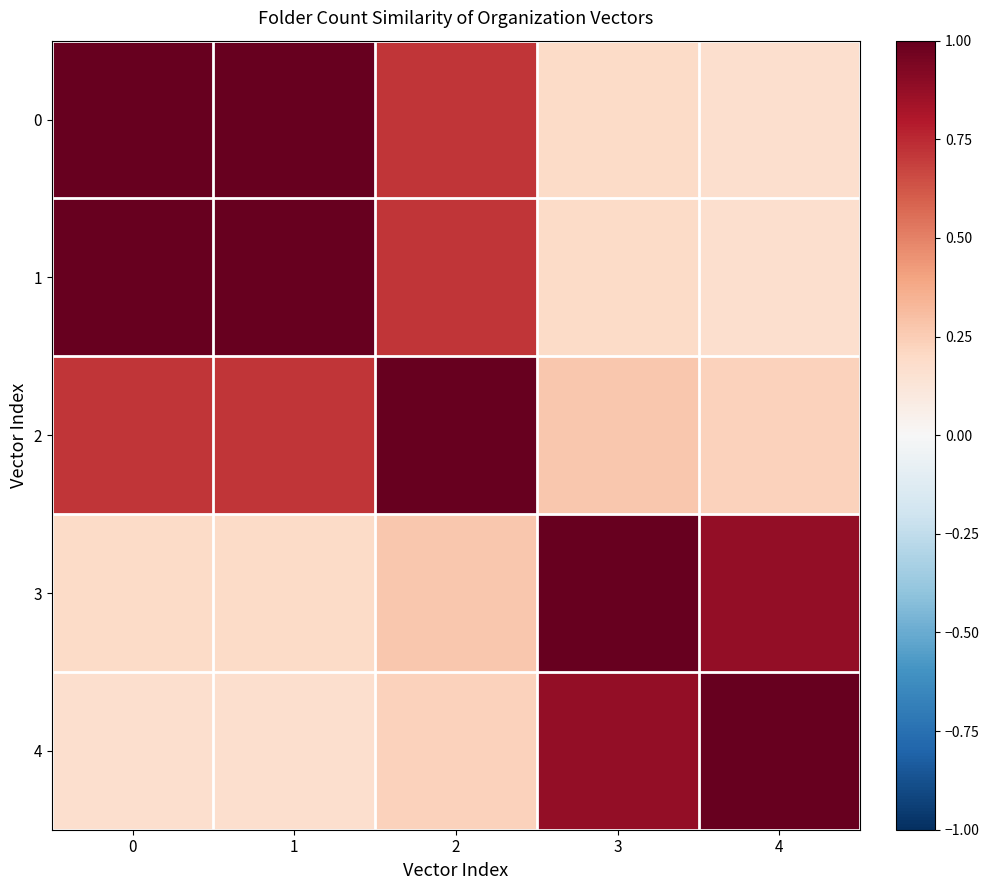

At which category does the chart reach its minimum across all series?

4